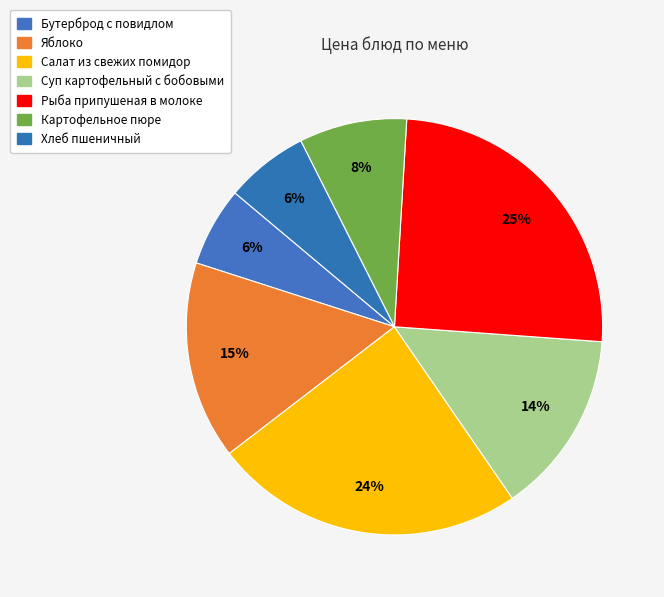

Does Рыба припушеная в молоке account for over 50% of the chart?

No